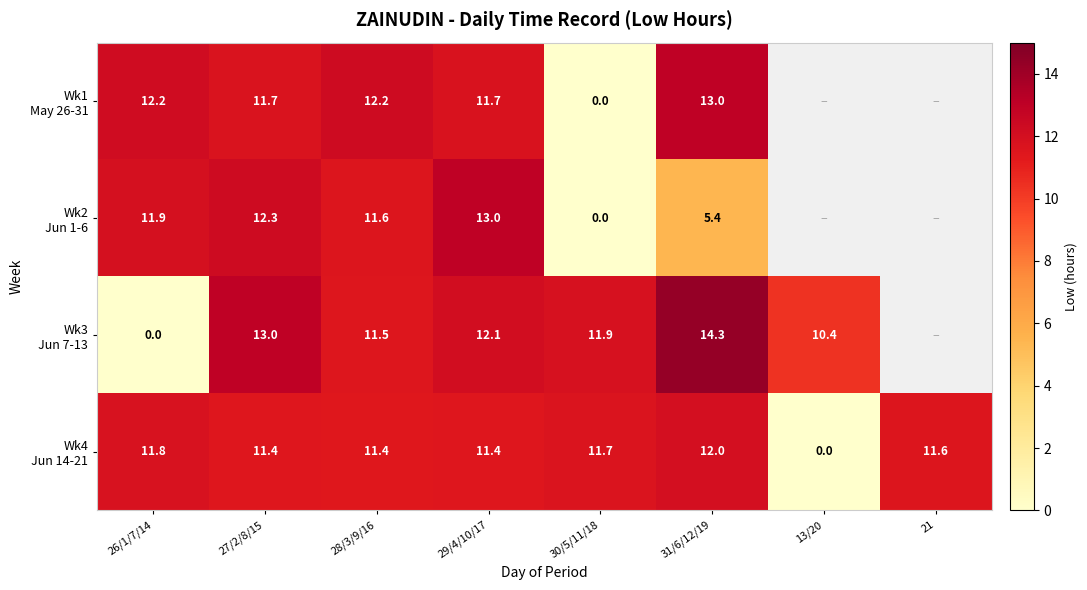

What is the difference between the highest and lowest values at 26/1/7/14?

12.2